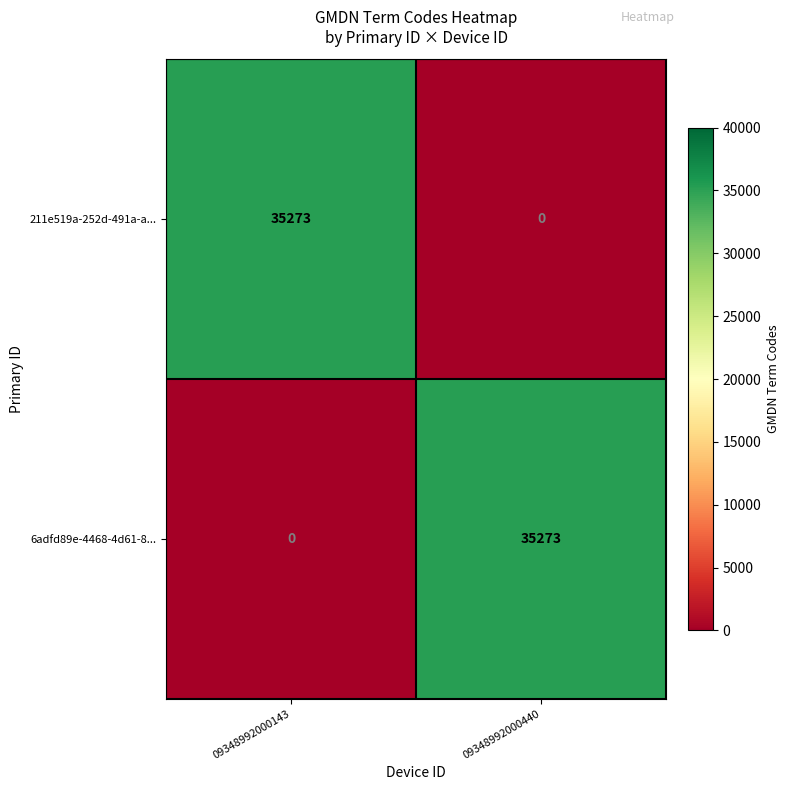

Reading left to right, transcribe all the data shown in this chart.

211e519a-252d-491a-a...: 09348992000143=35273	09348992000440=0
6adfd89e-4468-4d61-8...: 09348992000143=0	09348992000440=35273